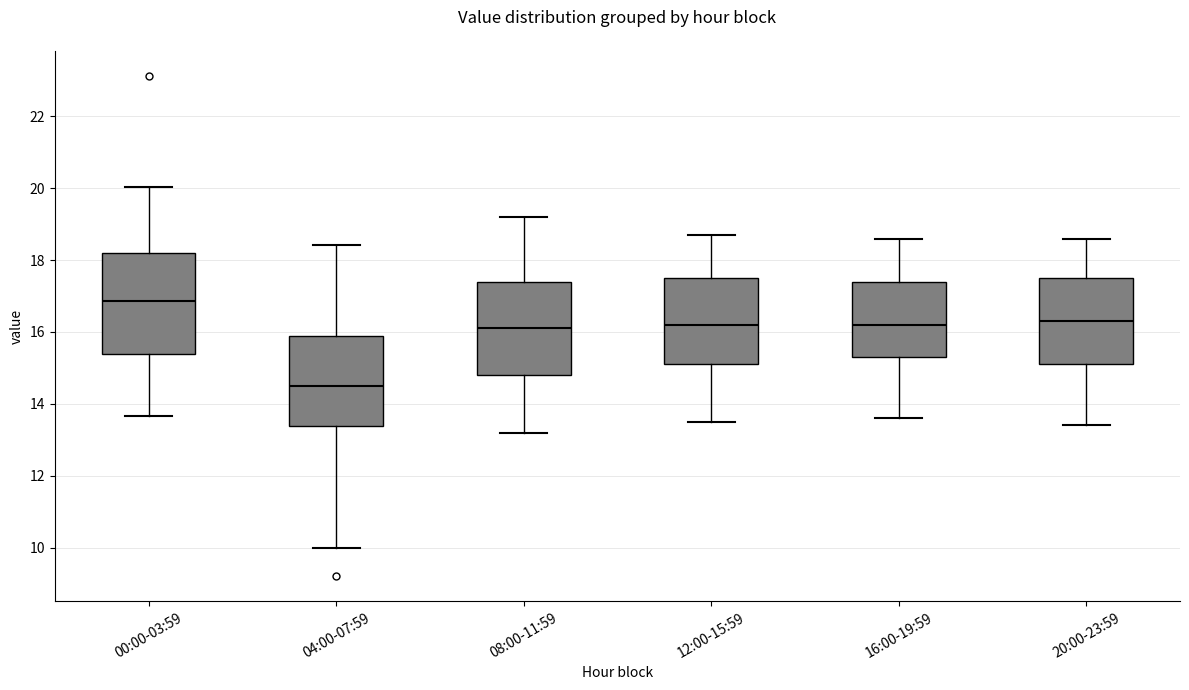

Which box is the tallest, from its lower edge to its upper edge?

00:00-03:59